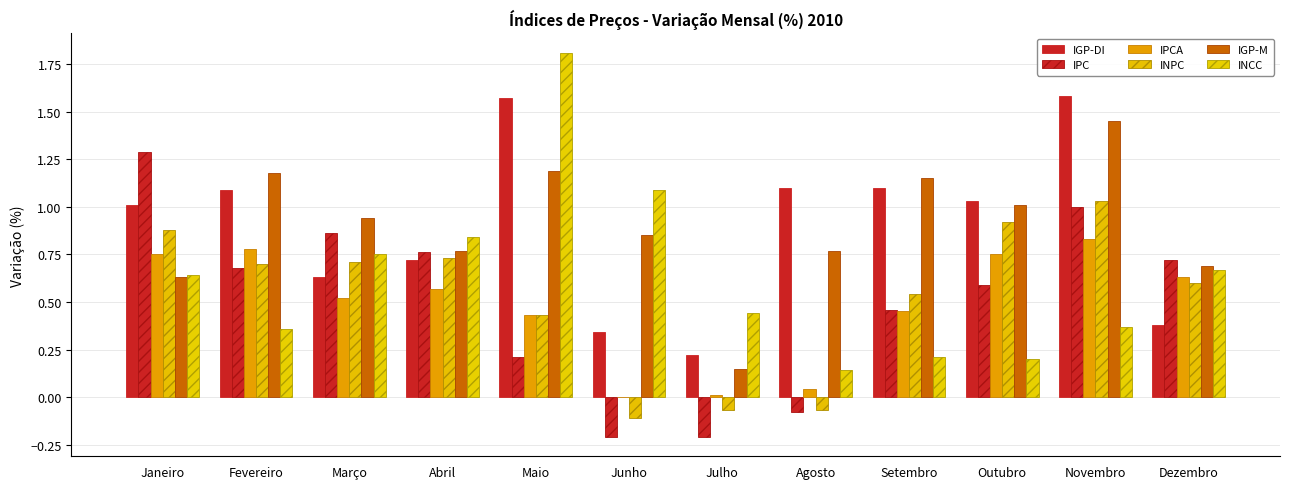

What is the difference between the maximum and minimum values in the IGP-DI series?

1.4